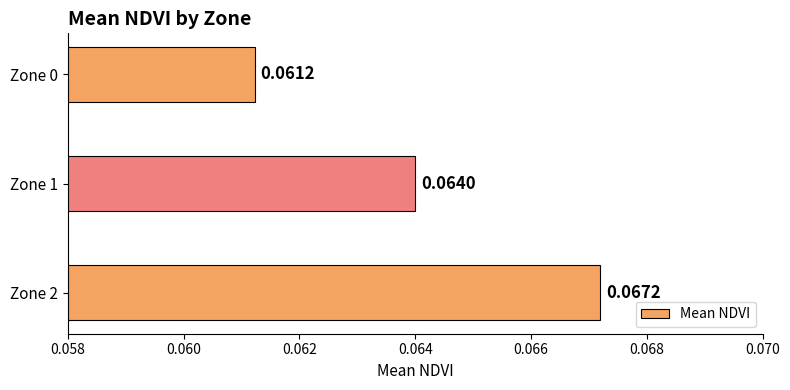

How many data points does each series have?

3